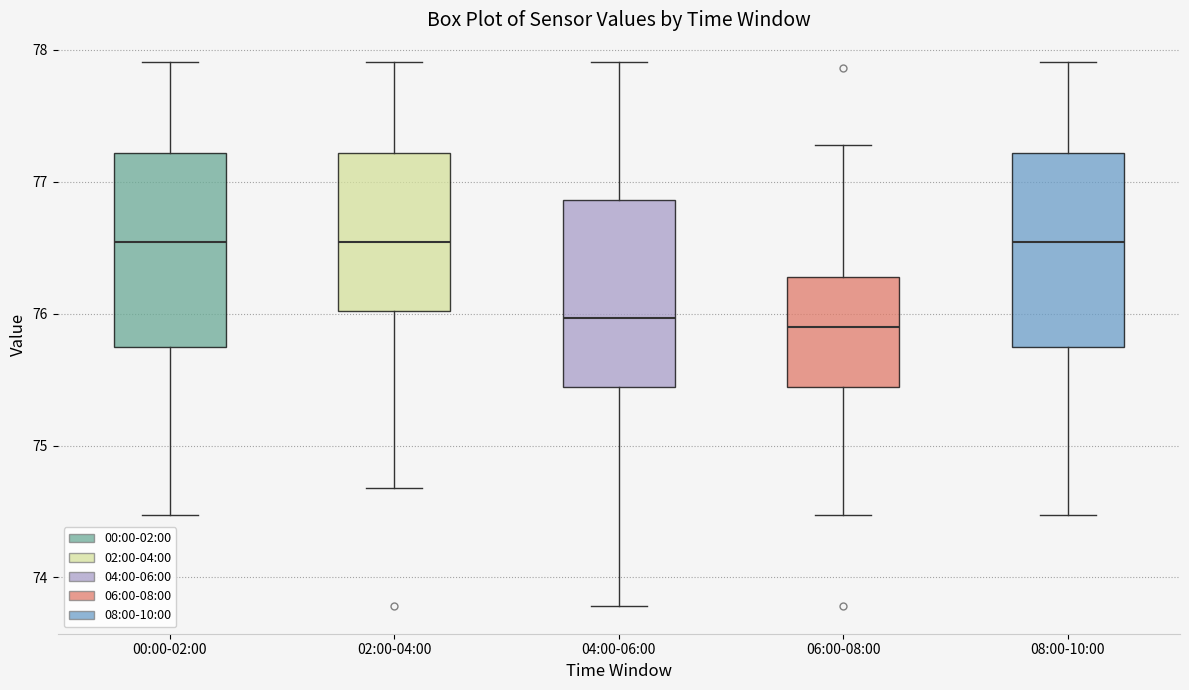

Reading left to right, transcribe this box plot: for each box, give where its median line is, the range the box spans, and where its two whiskers end, as read against the y-axis. The values are not printed on the chart, so give them approximately, as read against the axis.

00:00-02:00: median 76.5, box 75.7 to 77.2, whiskers 74.5 to 77.9
02:00-04:00: median 76.5, box 76.0 to 77.2, whiskers 74.7 to 77.9
04:00-06:00: median 76.0, box 75.4 to 76.9, whiskers 73.8 to 77.9
06:00-08:00: median 75.9, box 75.4 to 76.3, whiskers 74.5 to 77.3
08:00-10:00: median 76.5, box 75.7 to 77.2, whiskers 74.5 to 77.9